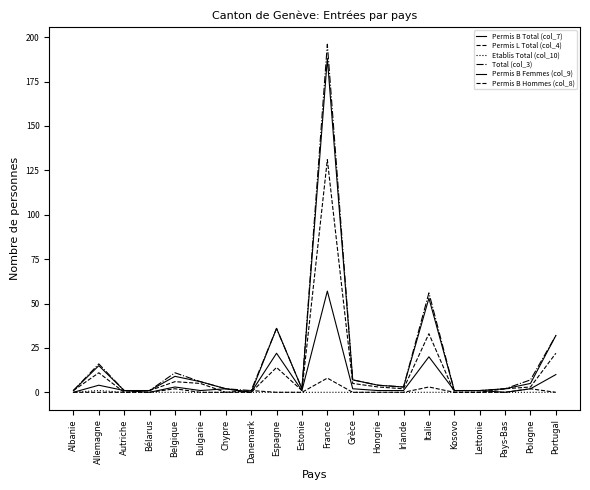

What is the total value across all series at Italie?

165